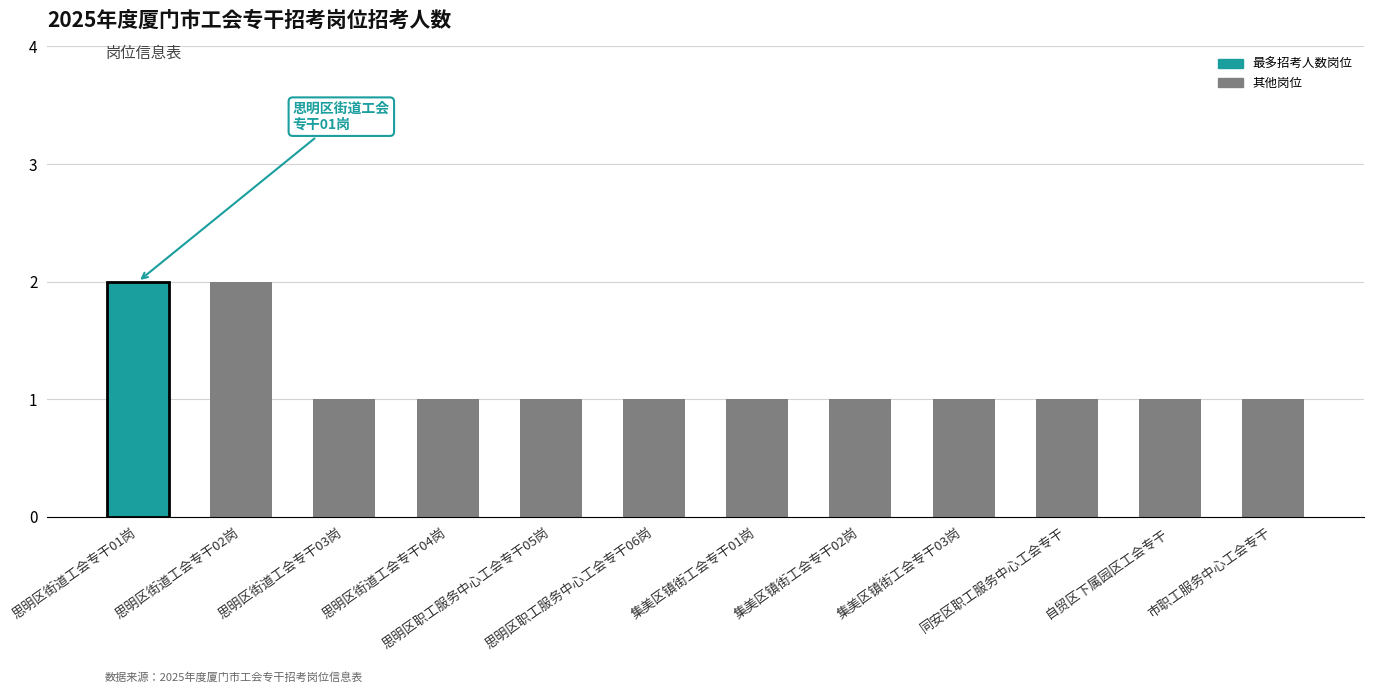

What is the sum of all values?

14